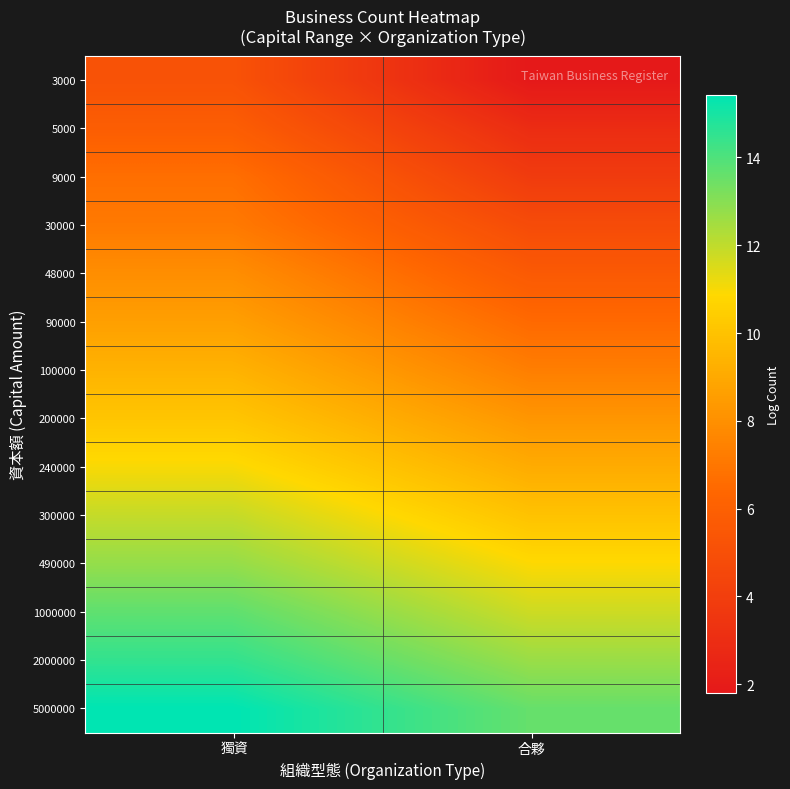

What is the minimum value shown in the chart?

1.8